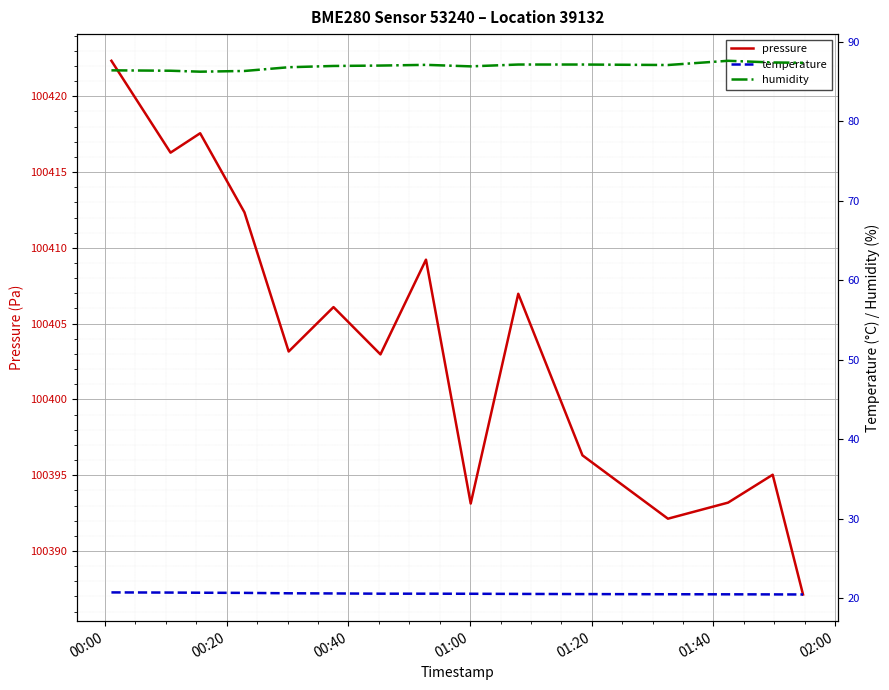

What is the minimum value for pressure?

100387.1